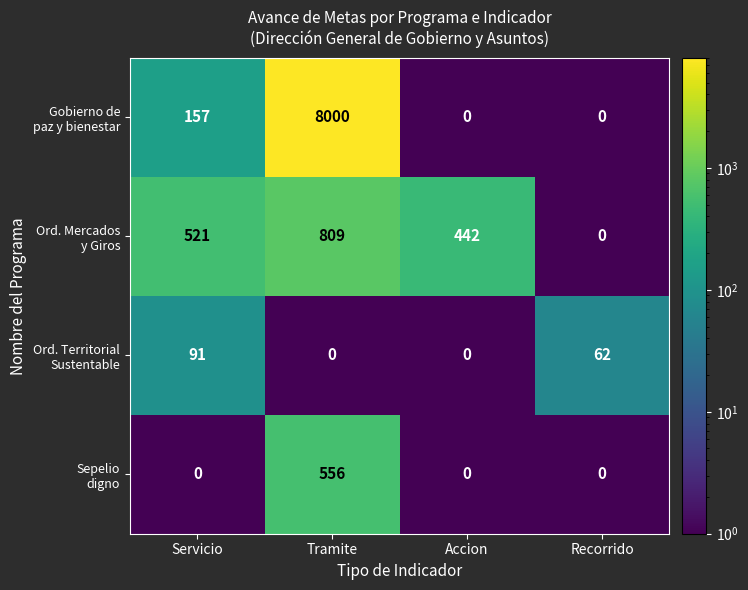

At how many categories does at least one series exceed 2646?

1